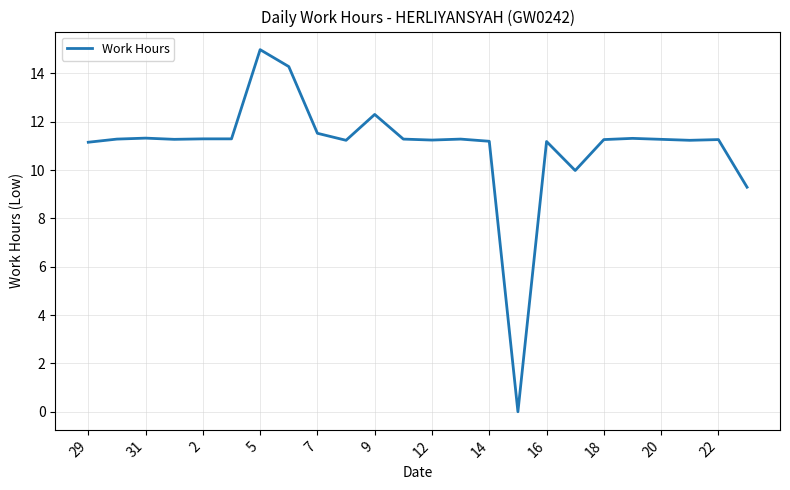

What is the greatest value displayed?

15.0